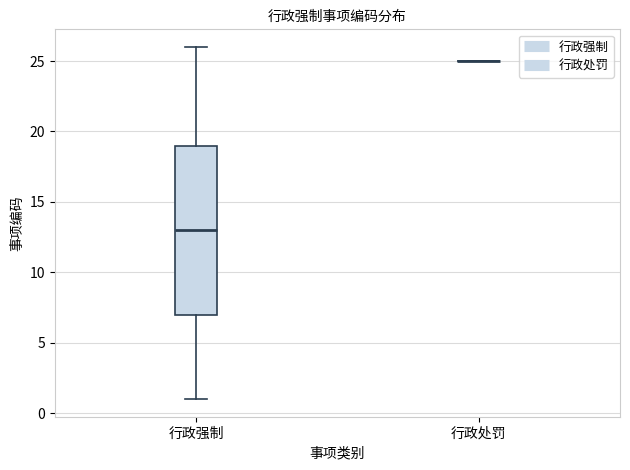

Reading left to right, transcribe this box plot: for each box, give where its median line is, the range the box spans, and where its two whiskers end, as read against the y-axis. The values are not printed on the chart, so give them approximately, as read against the axis.

行政强制: median 13, box 7 to 19, whiskers 1 to 26
行政处罚: box collapsed to a line at 25, whiskers 25 to 25